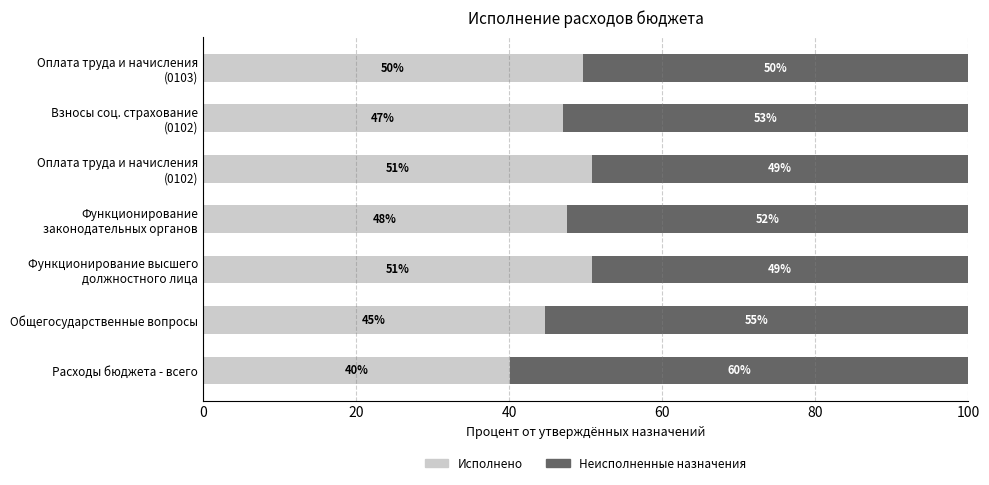

What is the maximum value for Исполнено?

50.8